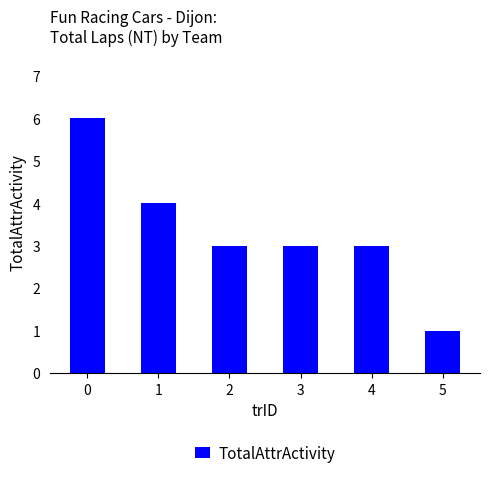

Does the chart contain any negative values?

No